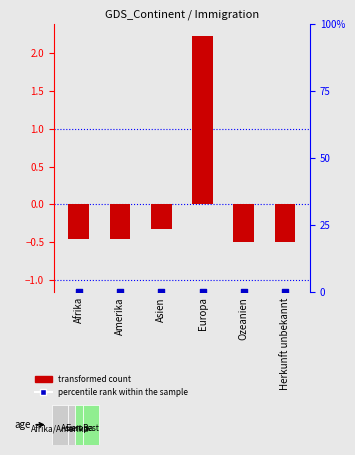

Which series has the largest total across all categories?

percentile rank within the sample